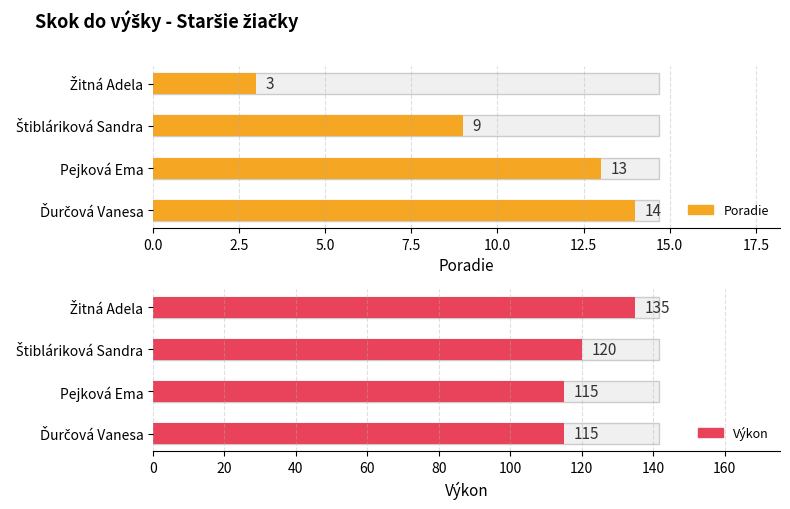

Which category has the highest value in the Výkon series?

Žitná Adela